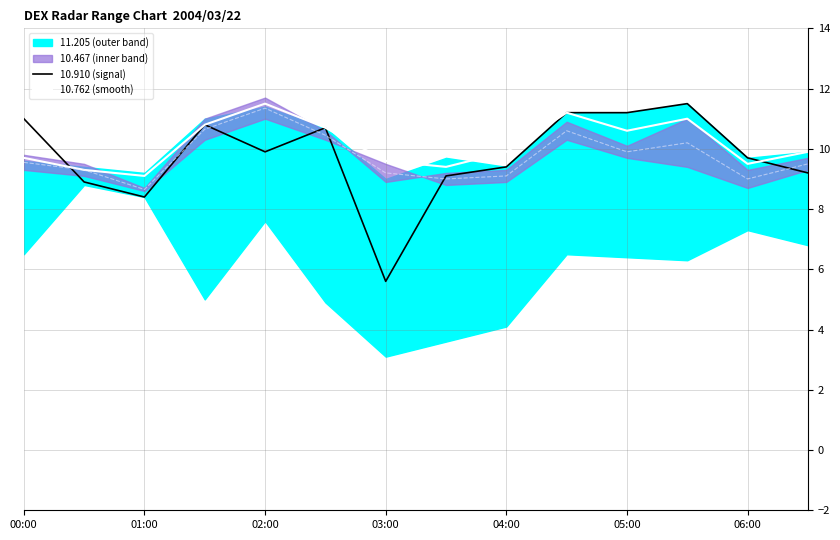

Which category has the lowest value across all series?

2004/03/22 03:00